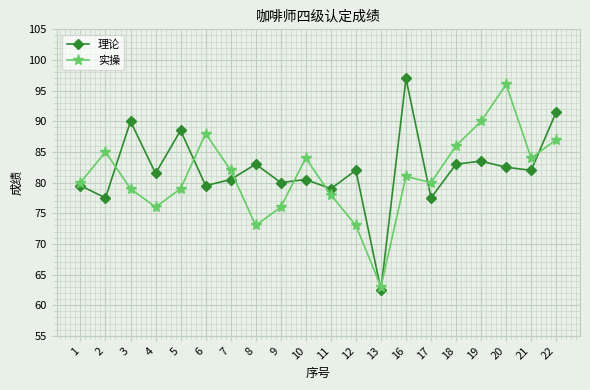

How many values in the 理论 series are below 82?

10